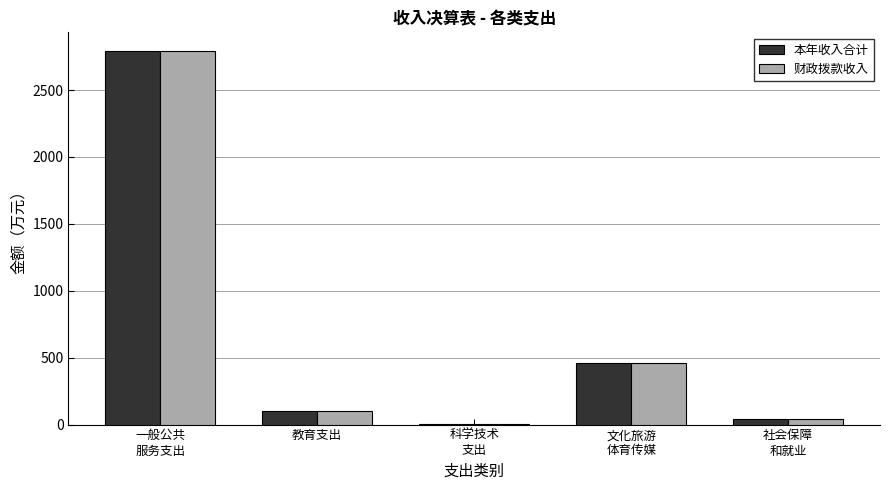

The value of 本年收入合计 at 教育支出 is 100.0. True or false?

True